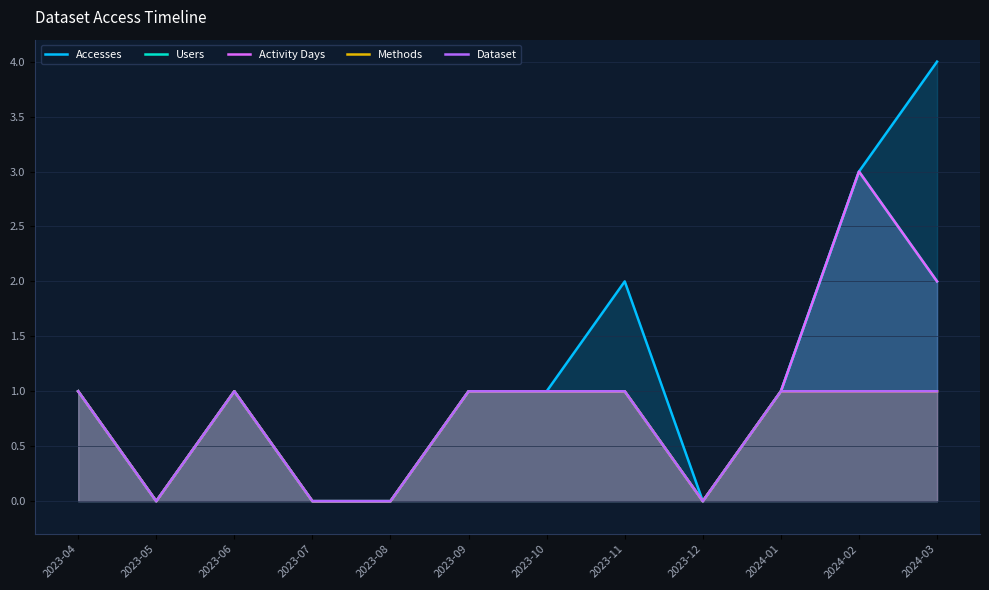

How many lines are shown in the chart?

5